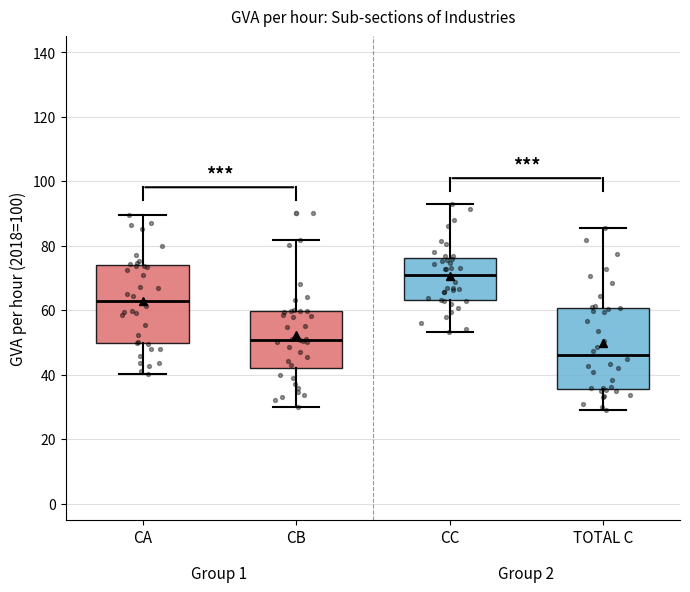

Reading left to right, transcribe this box plot: for each box, give where its median line is, the range the box spans, and where its two whiskers end, as read against the y-axis. The values are not printed on the chart, so give them approximately, as read against the axis.

CA: median 62, box 50 to 74, whiskers 40 to 90
CB: median 50, box 42 to 60, whiskers 30 to 82
CC: median 70, box 64 to 76, whiskers 54 to 92
TOTAL C: median 46, box 36 to 60, whiskers 30 to 86